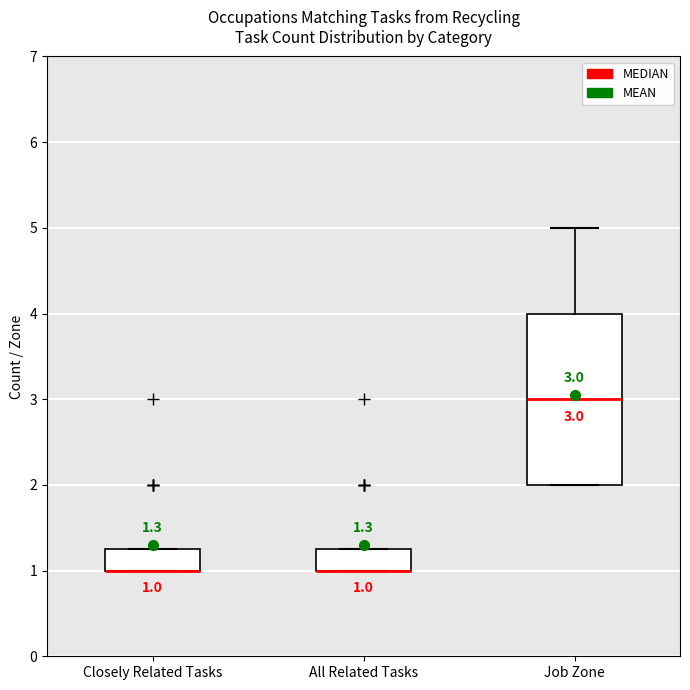

Which box is the tallest, from its lower edge to its upper edge?

Job Zone